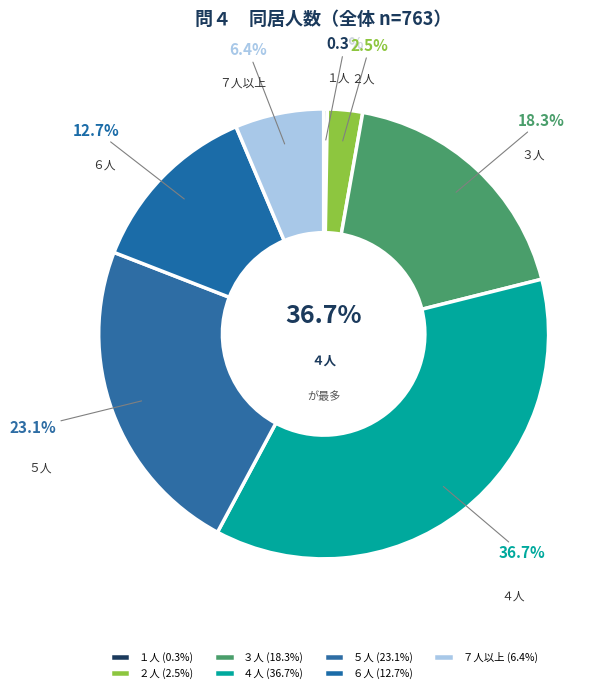

To the nearest percent, what is the difference between the ７人以上 and ５人 slice percentages?

17%